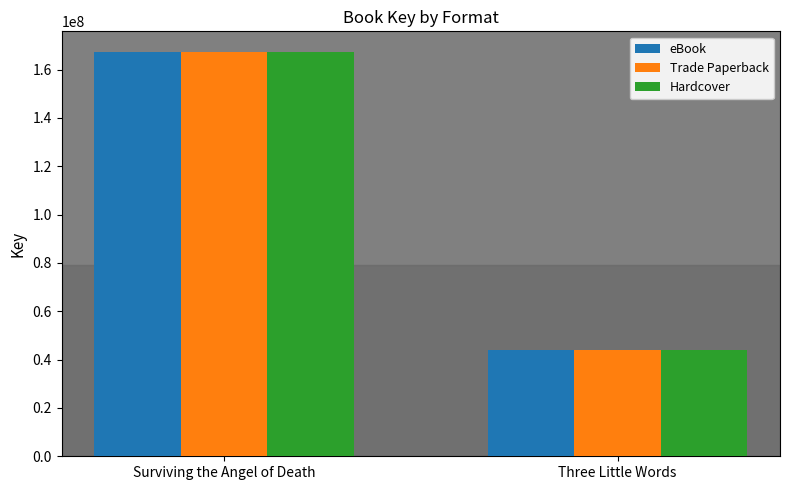

What are all the series names shown in the legend?

eBook, Trade Paperback, Hardcover